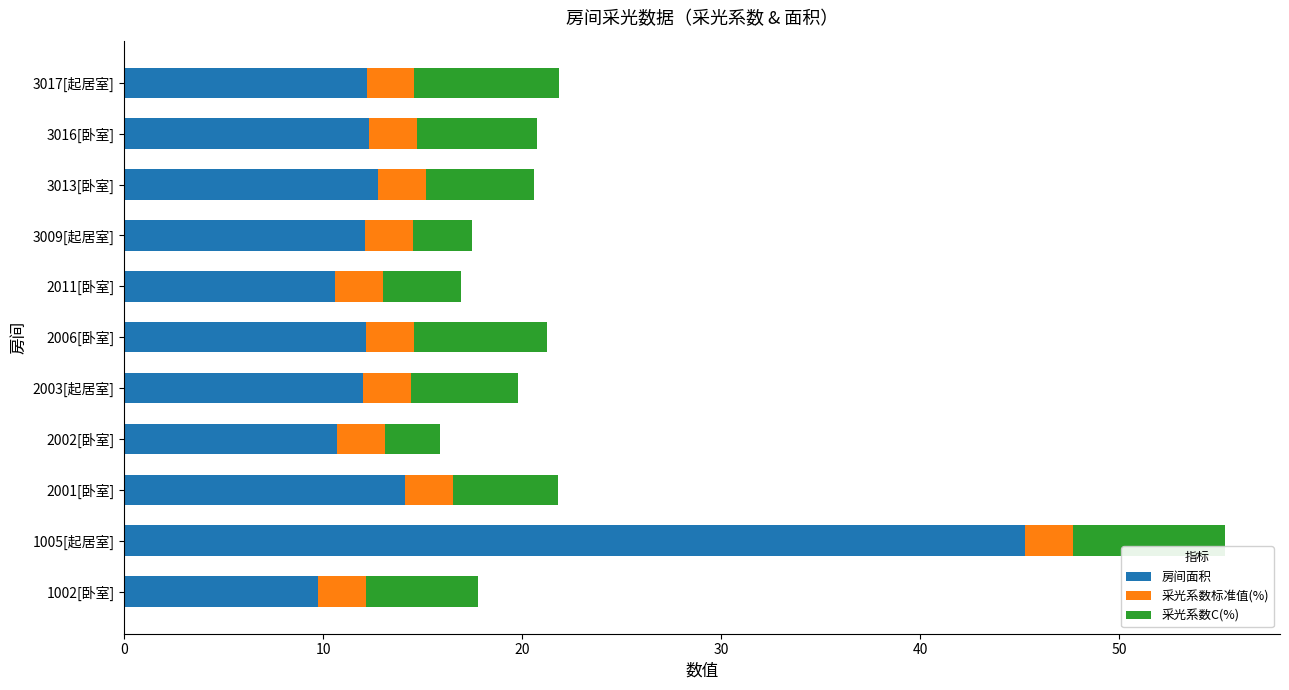

What is the total value across all series at 2001[卧室]?

21.8